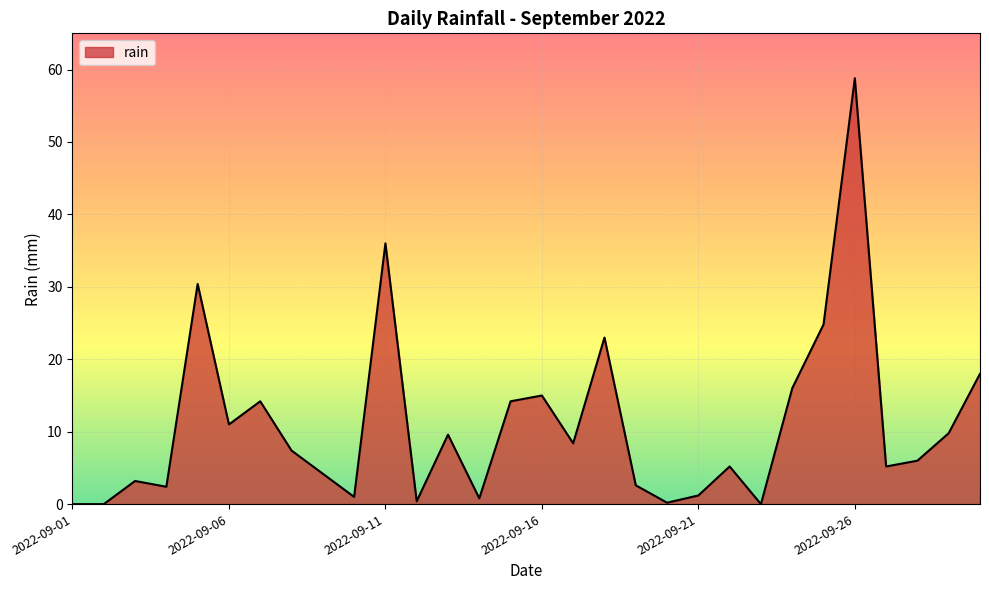

What is the difference between the maximum and minimum values?

58.8